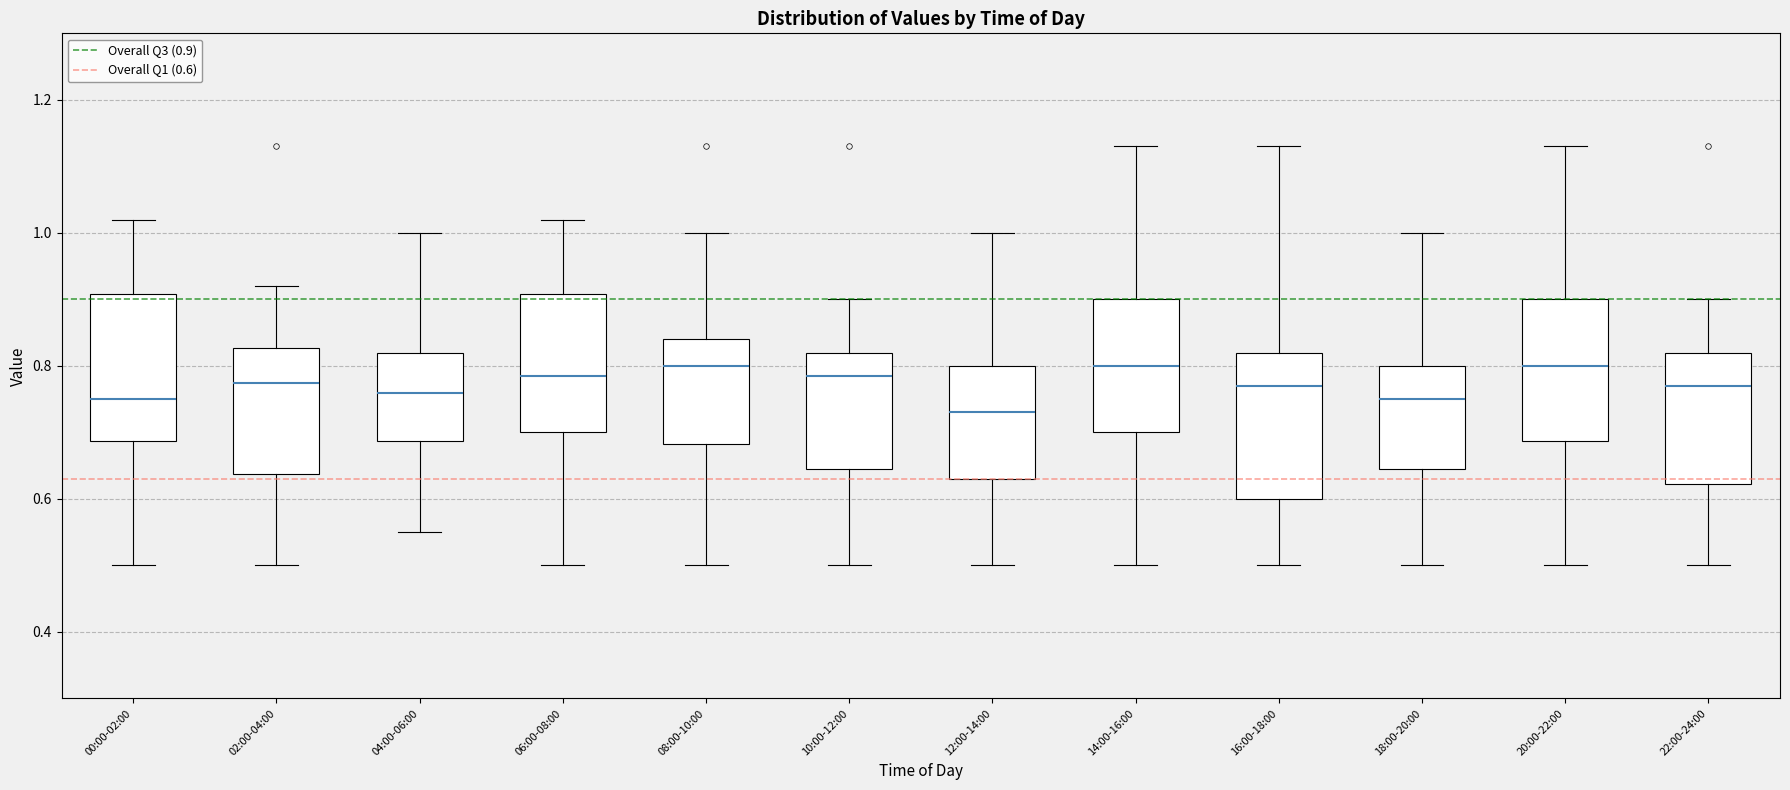

Reading left to right, transcribe this box plot: for each box, give where its median line is, the range the box spans, and where its two whiskers end, as read against the y-axis. The values are not printed on the chart, so give them approximately, as read against the axis.

00:00-02:00: median 0.76, box 0.68 to 0.90, whiskers 0.50 to 1.02
02:00-04:00: median 0.78, box 0.64 to 0.82, whiskers 0.50 to 0.92
04:00-06:00: median 0.76, box 0.68 to 0.82, whiskers 0.56 to 1.00
06:00-08:00: median 0.78, box 0.70 to 0.90, whiskers 0.50 to 1.02
08:00-10:00: median 0.80, box 0.68 to 0.84, whiskers 0.50 to 1.00
10:00-12:00: median 0.78, box 0.64 to 0.82, whiskers 0.50 to 0.90
12:00-14:00: median 0.74, box 0.64 to 0.80, whiskers 0.50 to 1.00
14:00-16:00: median 0.80, box 0.70 to 0.90, whiskers 0.50 to 1.14
16:00-18:00: median 0.78, box 0.60 to 0.82, whiskers 0.50 to 1.14
18:00-20:00: median 0.76, box 0.64 to 0.80, whiskers 0.50 to 1.00
20:00-22:00: median 0.80, box 0.68 to 0.90, whiskers 0.50 to 1.14
22:00-24:00: median 0.78, box 0.62 to 0.82, whiskers 0.50 to 0.90